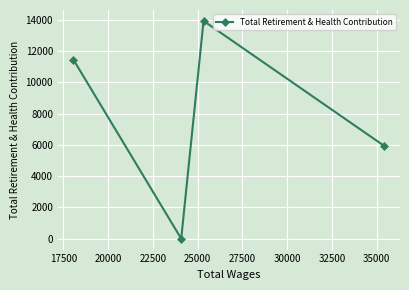

What is the difference between the maximum and second lowest values?

8010